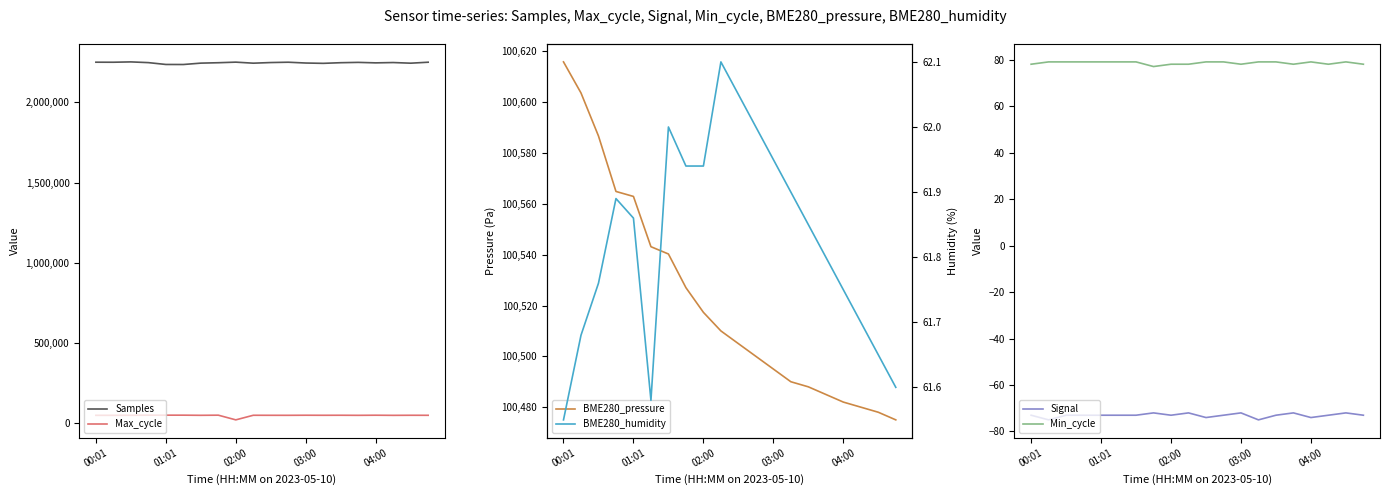

At which label does BME280_pressure reach its peak?

00:01